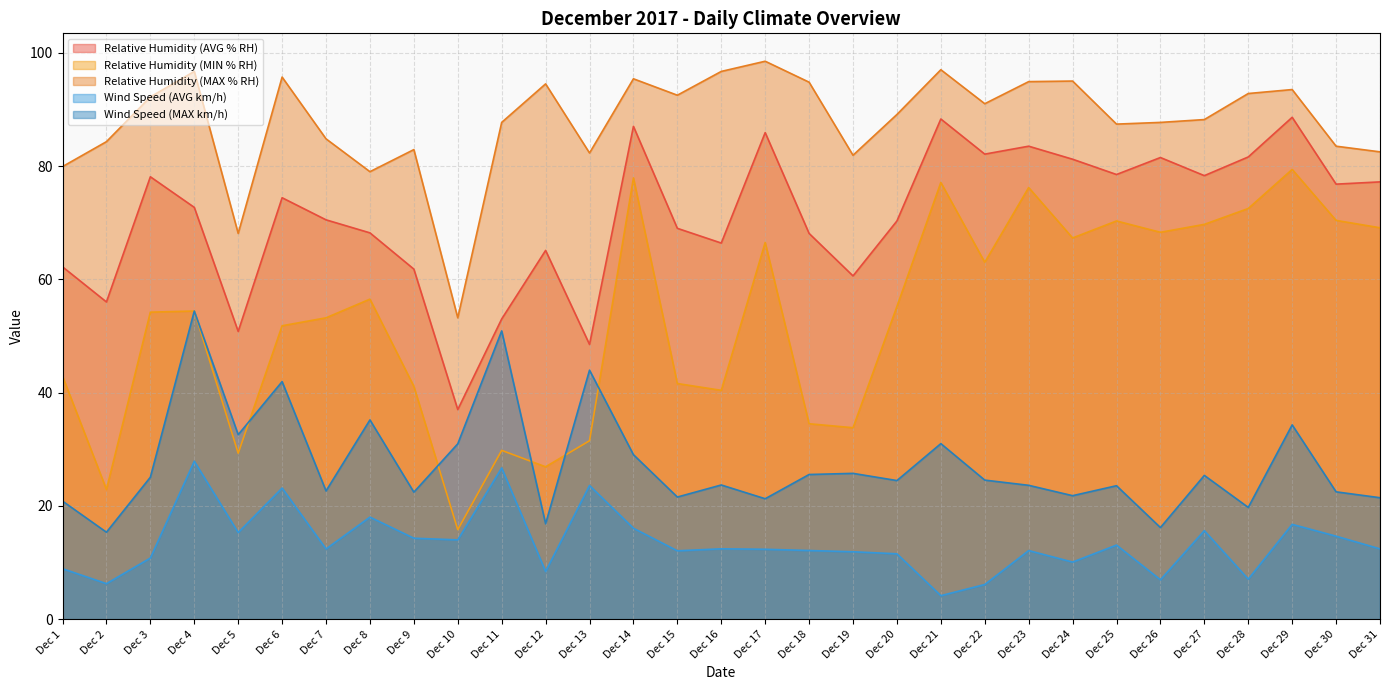

At Dec 22, list the series in order from largest to smallest.

Relative Humidity (MAX % RH), Relative Humidity (AVG % RH), Relative Humidity (MIN % RH), Wind Speed (MAX km/h), Wind Speed (AVG km/h)